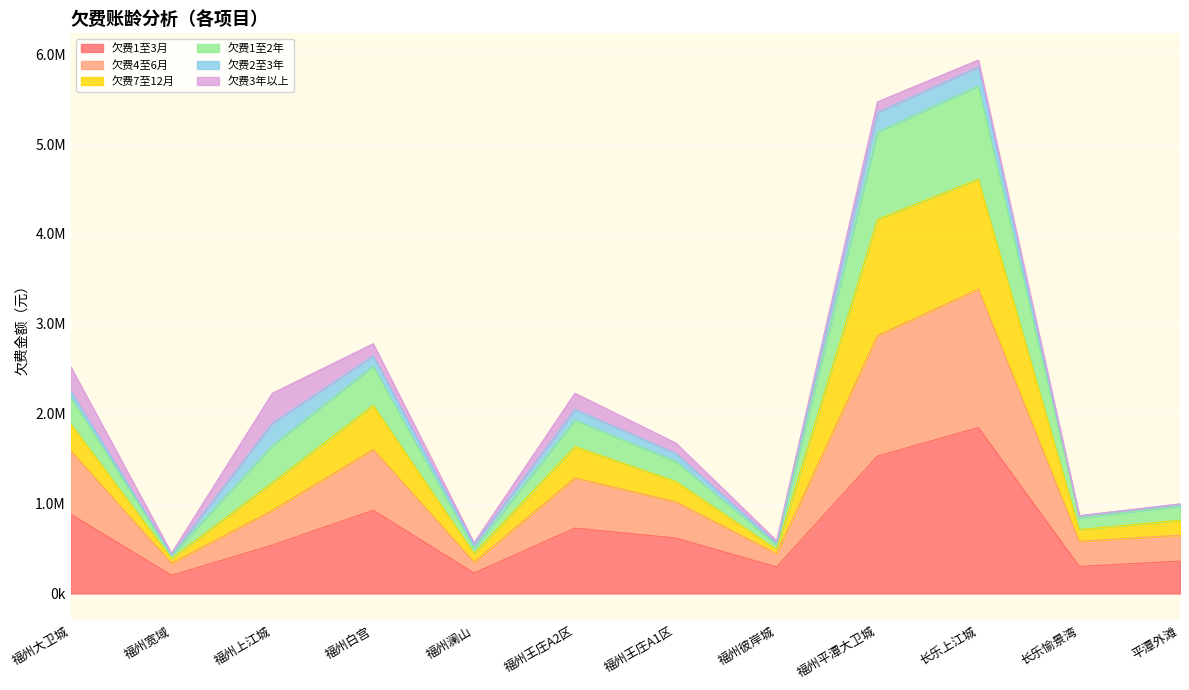

Does the chart display data point markers on the line(s)?

No